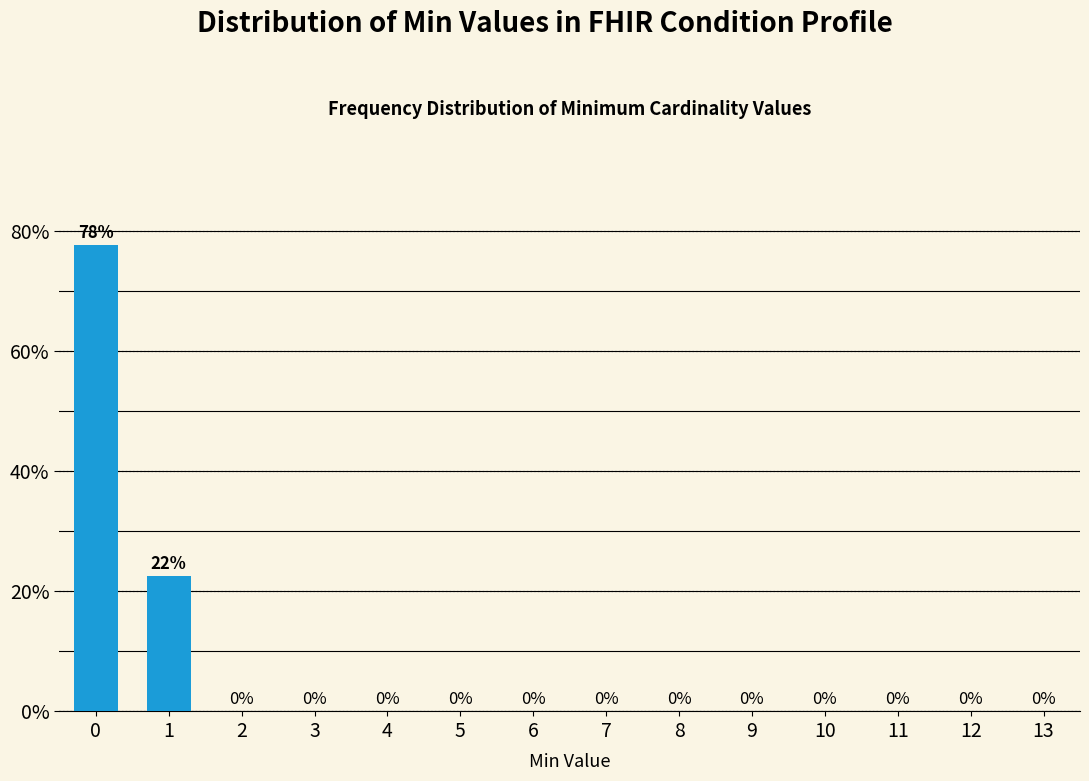

The chart shows a value of -25.3 at 13. True or false?

False